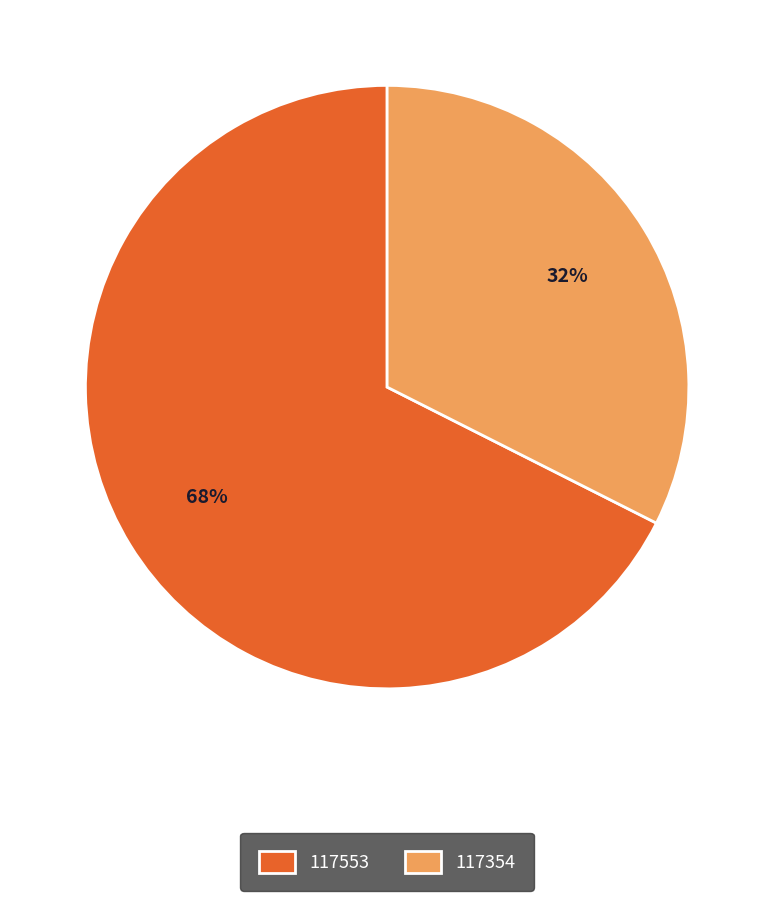

Count the number of slices in the pie.

2